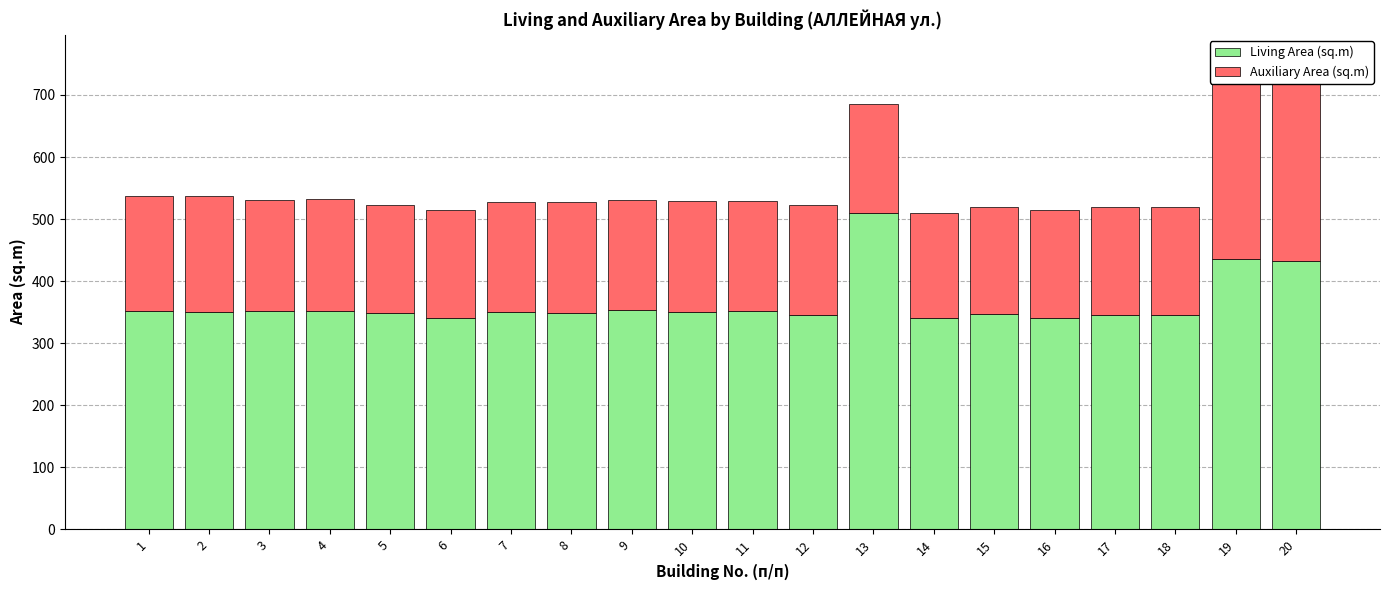

How many bars are there in total?

40